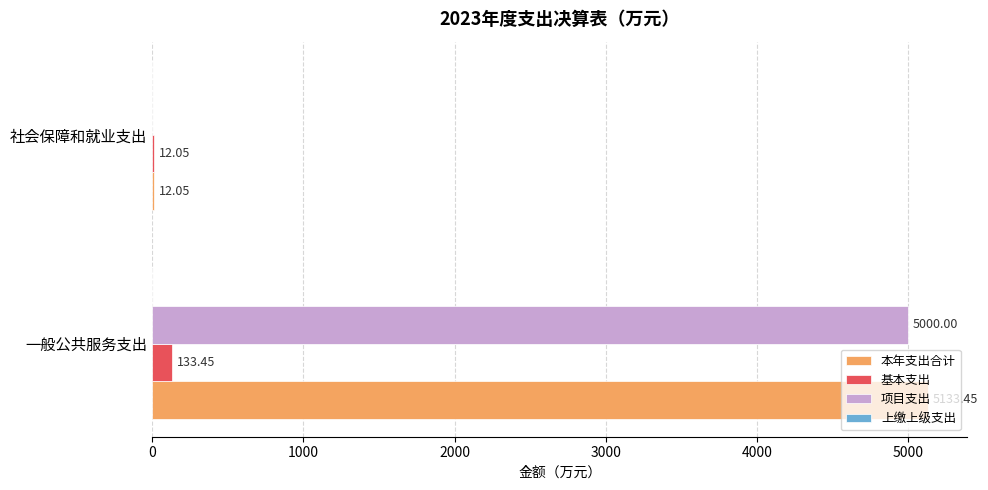

Which label corresponds to the largest value in the chart?

一般公共服务支出